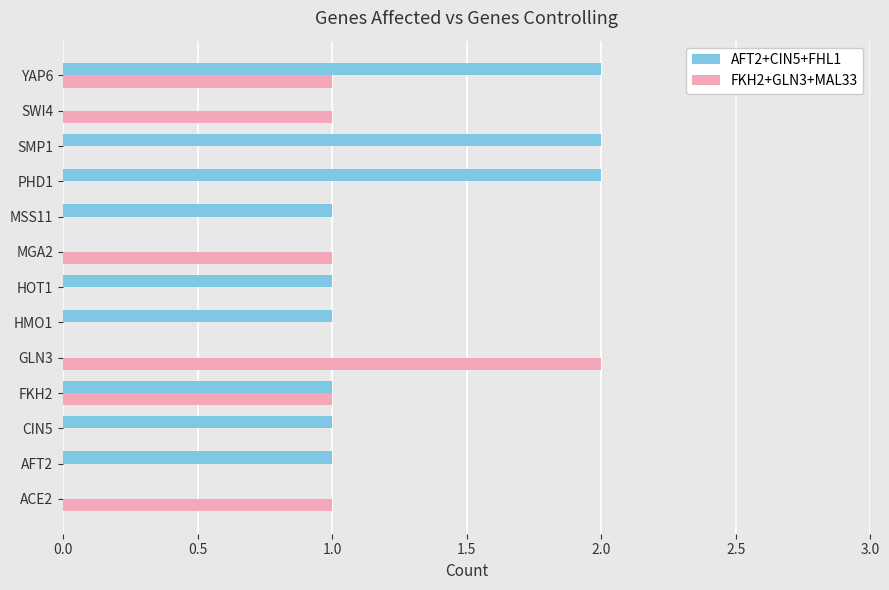

The FKH2+GLN3+MAL33 series shows 0 at PHD1. True or false?

True